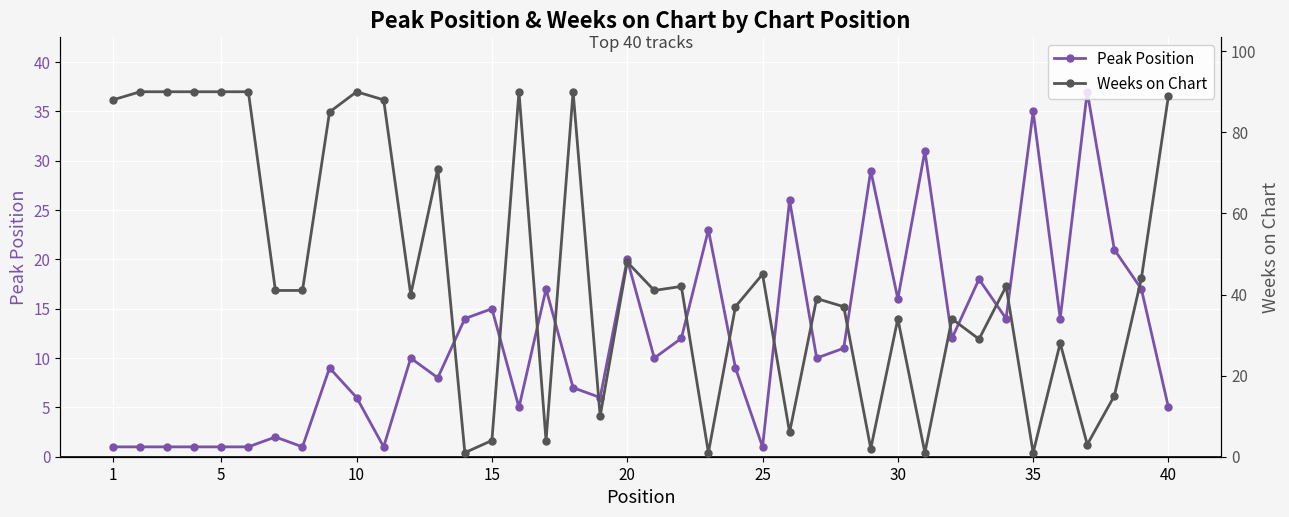

What is the minimum value for Peak Position?

1